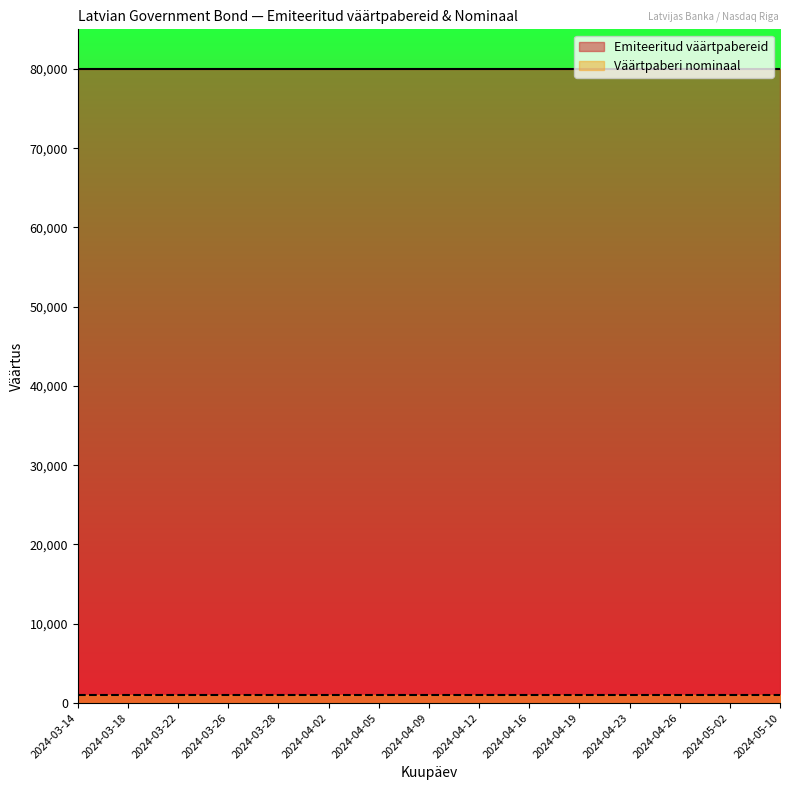

What is the value of the Emiteeritud väärtpabereid point at the 12th from the left?

80000